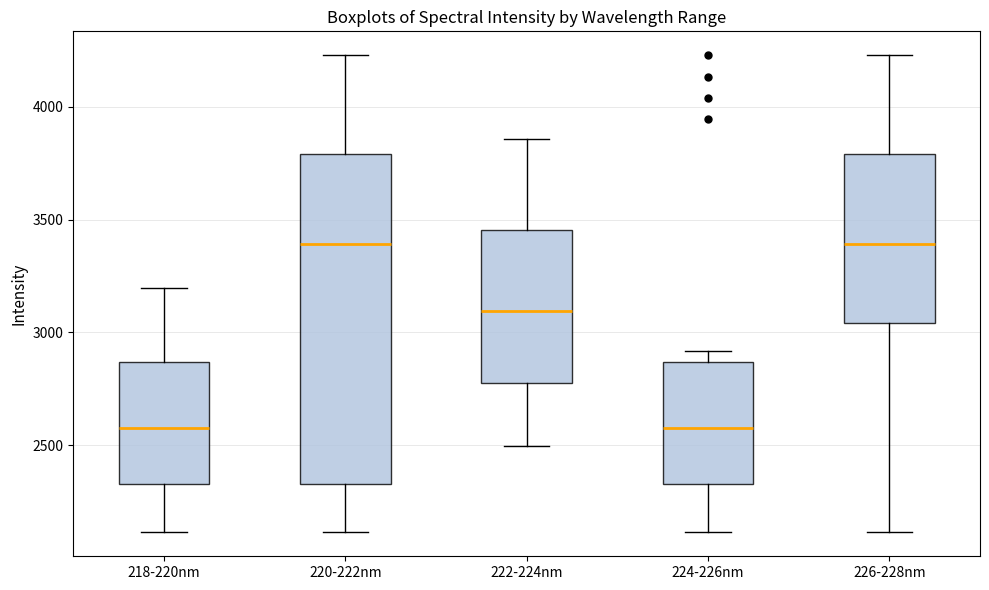

Where does the median line of the box for 220-222nm sit on the y-axis? The values are not printed on the chart, so give them approximately, as read against the axis.

3400